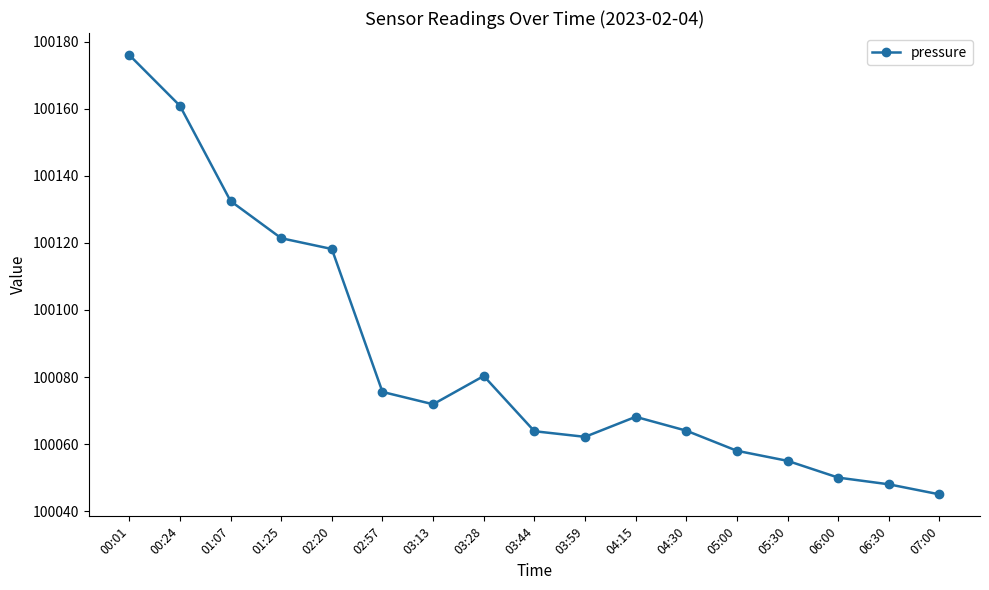

The chart shows a value of 26264.6 at 02:20. True or false?

False